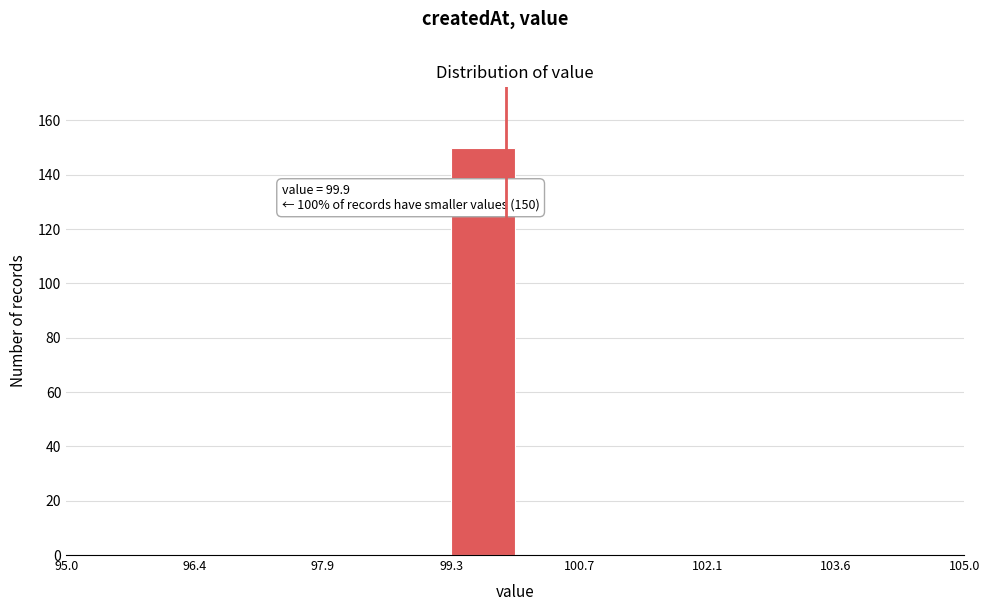

Read against the x-axis, roughly where is the centre of the tallest bar?

99.6